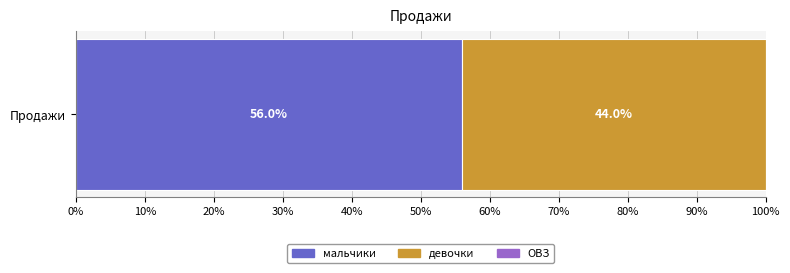

Are the bars horizontal?

Yes